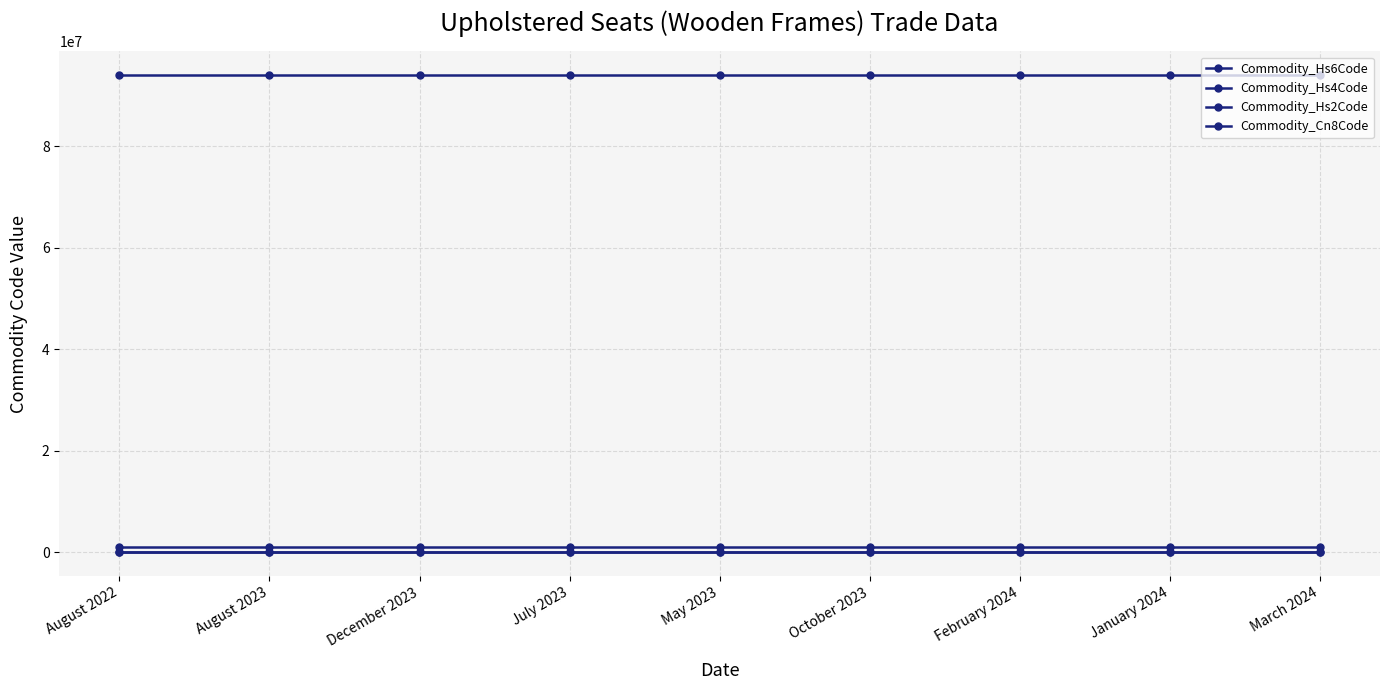

How many lines are shown in the chart?

4